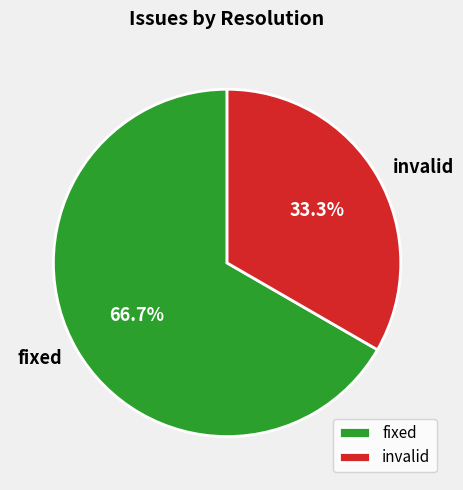

True or false: fixed accounts for 11% of the total.

False